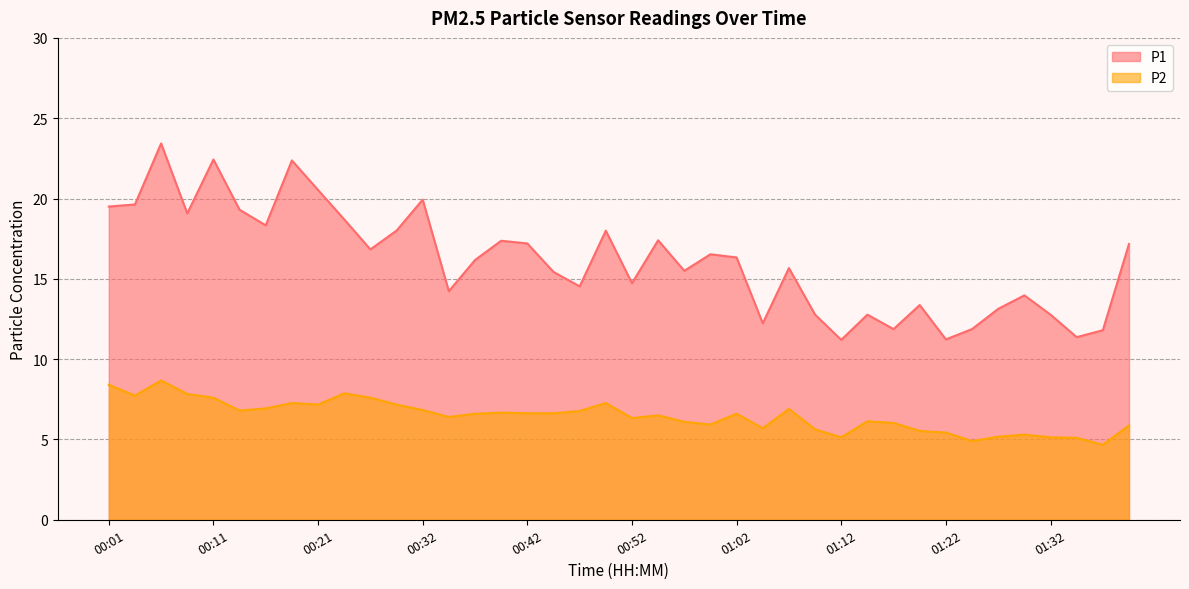

How many lines are shown in the chart?

2